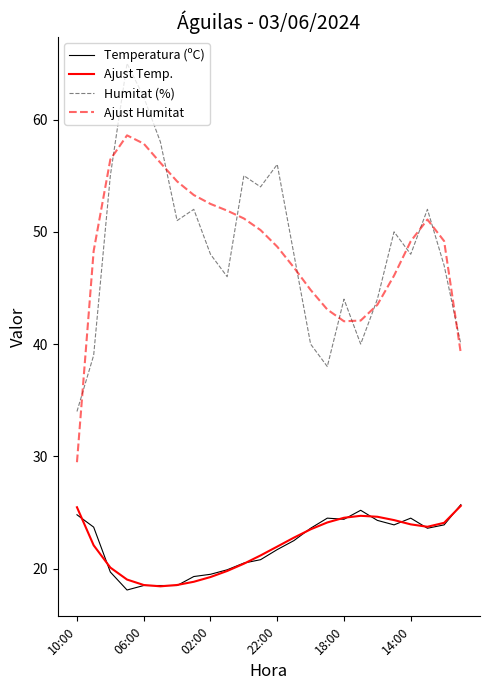

What is the greatest value displayed?

65.0